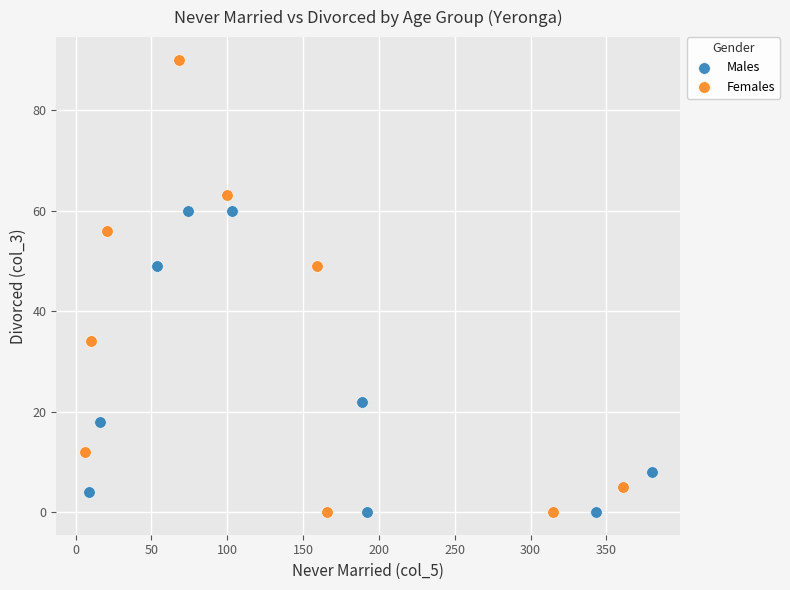

Which series has the largest Y range (max minus min)?

Females